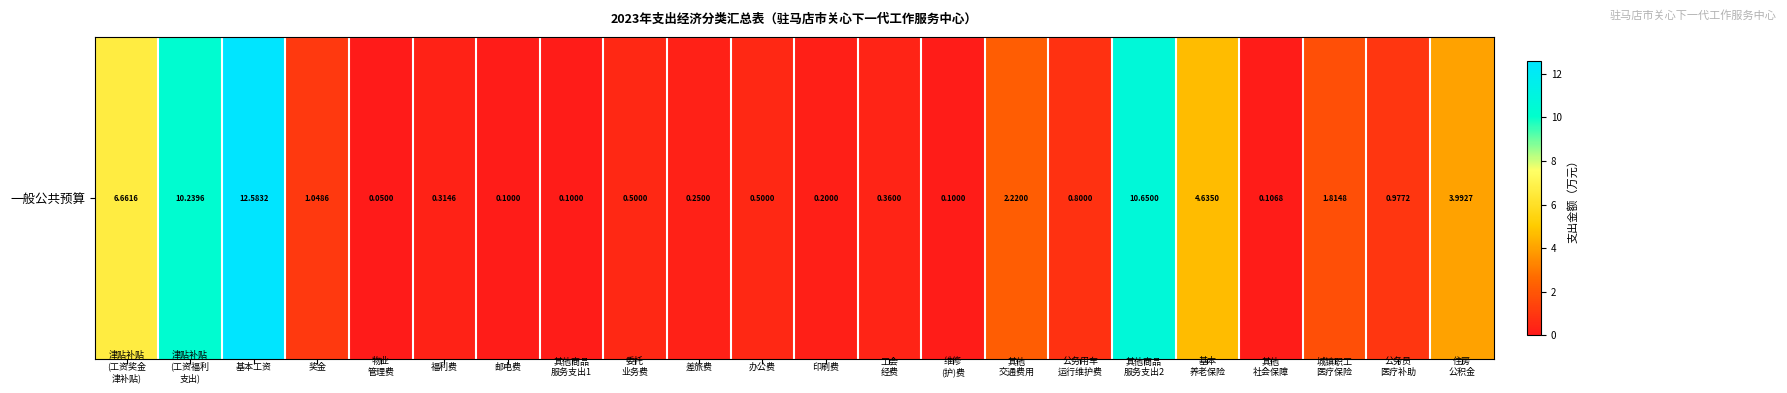

Where is the data nearest to the value 6?

津贴补贴
(工资奖金
津补贴)